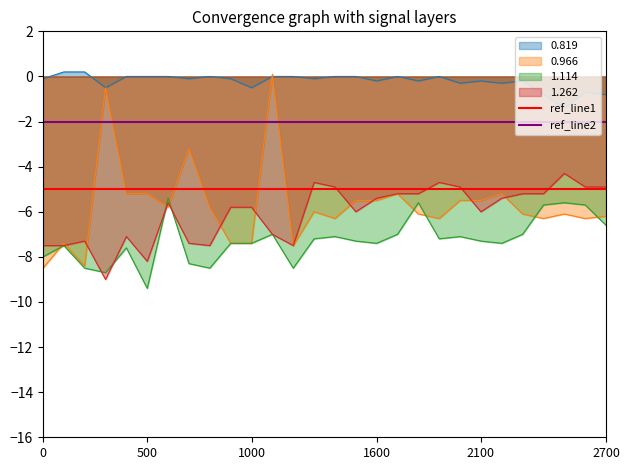

What is the average value of the ref_line1 series?

-5